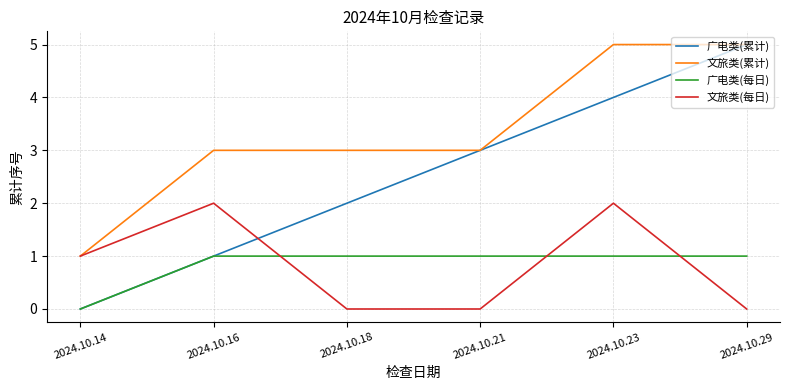

Does the chart have visible grid lines?

Yes